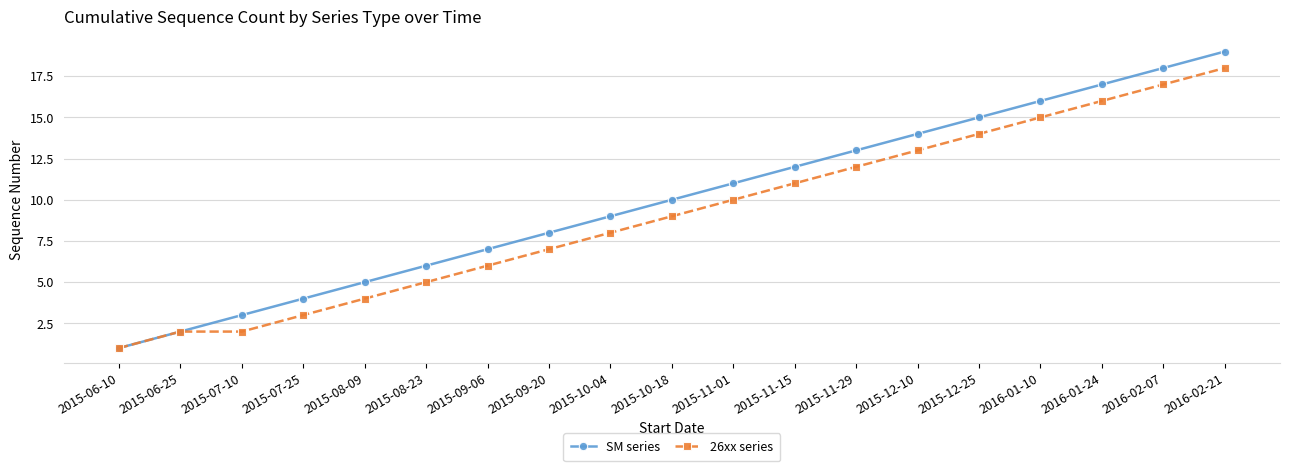

What is the sum of all SM series values?

190